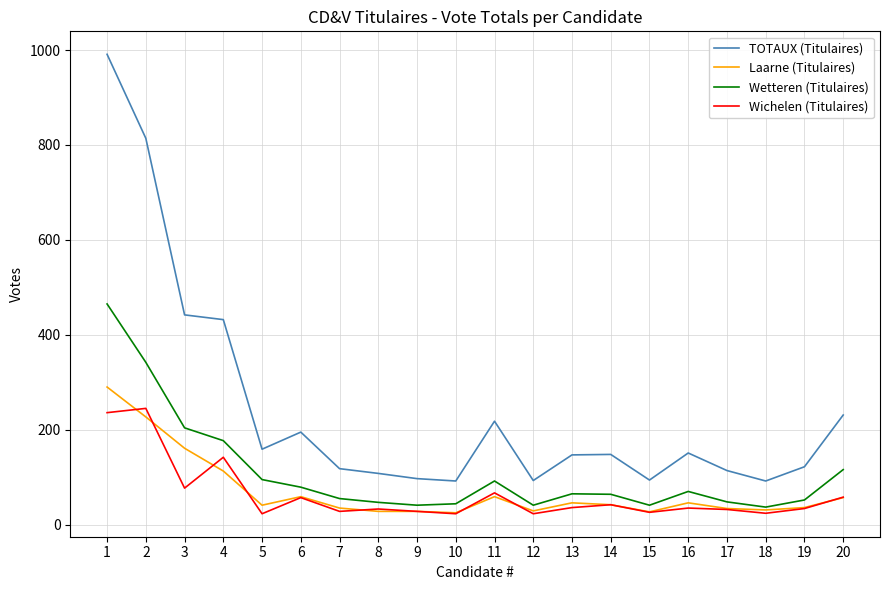

Where is the first local minimum for TOTAUX (Titulaires)?

5